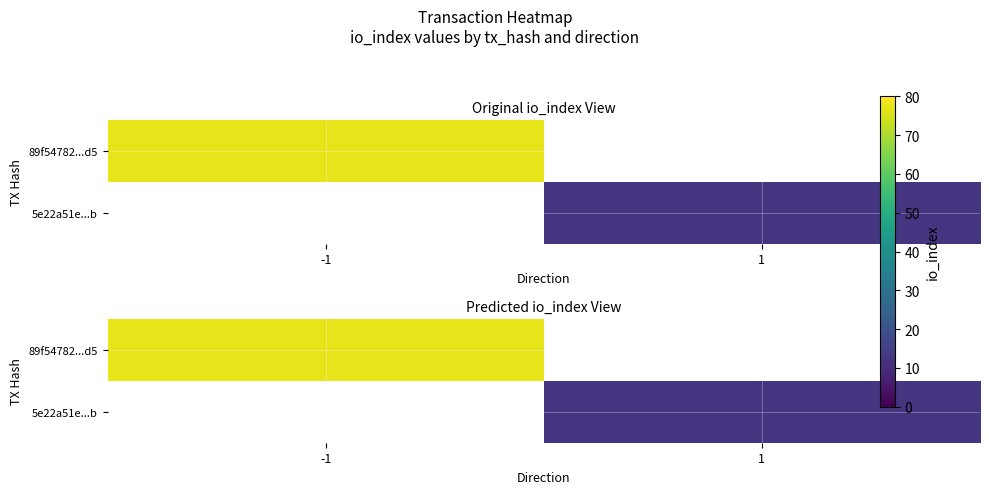

What is the minimum value for 89f54782...d5?

77.0